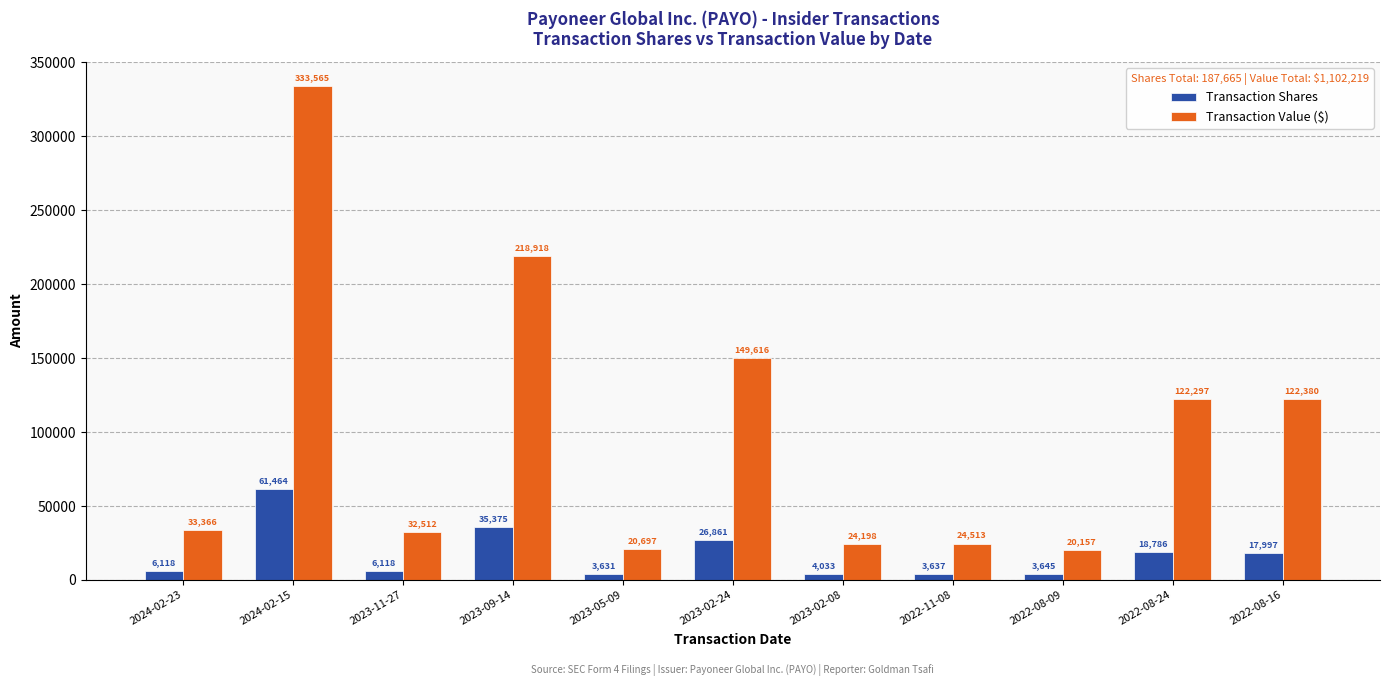

What is the total value across all series at 2022-11-08?

28150